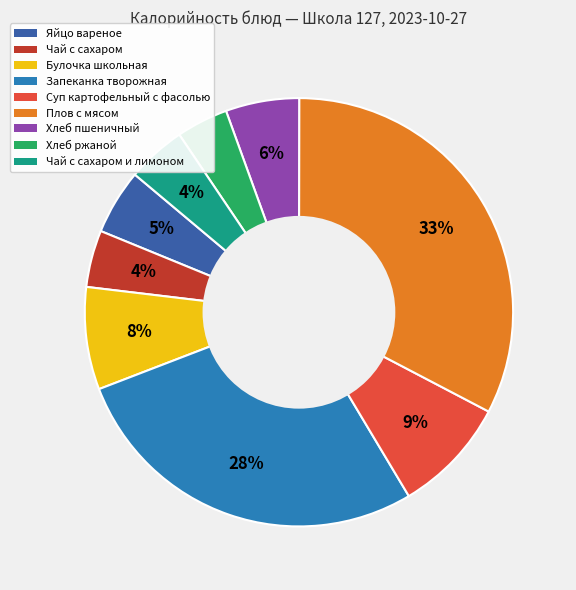

Does Булочка школьная represent more than half of the total?

No